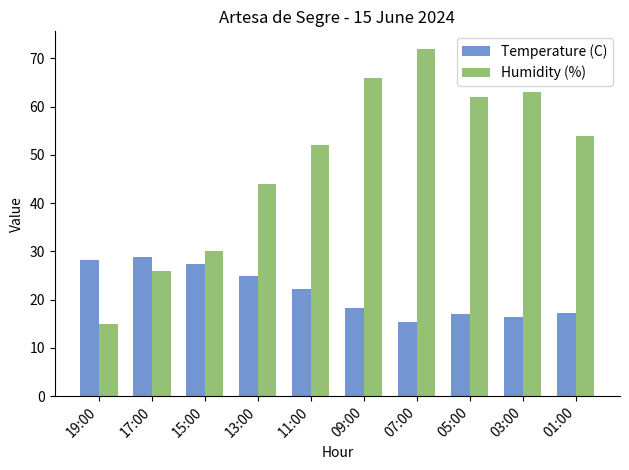

At which label is Humidity (%) closest to 43?

13:00